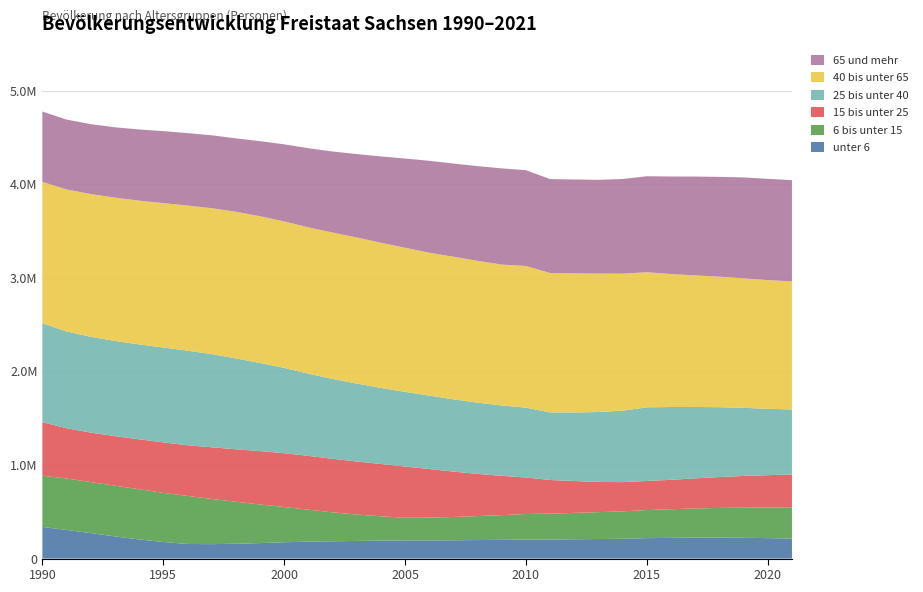

Reading right to left, extract all data points from this chart.

unter 6: 2021=213975	2020=218603	2019=222361	2018=223859	2017=223719	2016=221521	2015=218380	2014=211886	2013=208846	2012=206533	2011=203228	2010=202554	2009=200124	2008=198131	2007=195518	2006=193746	2005=193894	2004=192073	2003=188433	2002=184979	2001=181034	2000=174578	1999=165519	1998=158462	1997=154265	1996=156161	1995=177157	1994=204630	1993=237146	1992=272147	1991=306000	1990=338009
6 bis unter 15: 2021=333156	2020=327184	2019=321721	2018=317304	2017=311723	2016=306022	2015=299844	2014=292916	2013=287182	2012=281831	2011=276992	2010=273614	2009=264460	2008=256067	2007=248990	2006=243675	2005=242411	2004=259879	2003=282161	2002=309091	2001=341191	2000=376257	1999=412752	1998=448382	1997=483356	1996=513452	1995=525106	1994=536109	1993=542009	1992=545097	1991=549605	1990=547453
15 bis unter 25: 2021=351807	2020=345328	2019=338853	2018=329788	2017=321832	2016=313803	2015=311161	2014=311808	2013=323146	2012=340276	2011=359360	2010=389890	2009=419014	2008=450536	2007=484927	2006=519728	2005=547154	2004=558630	2003=566841	2002=572113	2001=575214	2000=575176	1999=569738	1998=561059	1997=551566	1996=541346	1995=539250	1994=533368	1993=529357	1992=528701	1991=536725	1990=572430
25 bis unter 40: 2021=694335	2020=708940	2019=728043	2018=746382	2017=762603	2016=778090	2015=786442	2014=763996	2013=746577	2012=732423	2011=722213	2010=746553	2009=752491	2008=761013	2007=771908	2006=784376	2005=797921	2004=812381	2003=832350	2002=853407	2001=877941	2000=911409	1999=941923	1998=971201	1997=995722	1996=1010317	1995=1013713	1994=1014184	1993=1016921	1992=1023414	1991=1034280	1990=1056347
40 bis unter 65: 2021=1367830	2020=1375120	2019=1383431	2018=1394292	2017=1405573	2016=1420089	2015=1443660	2014=1463436	2013=1479287	2012=1486142	2011=1489268	2010=1512898	2009=1504908	2008=1514759	2007=1523468	2006=1526344	2005=1539147	2004=1551156	2003=1561001	2002=1563208	2001=1563340	2000=1564486	1999=1567701	1998=1566375	1997=1558667	1996=1550226	1995=1542481	1994=1535775	1993=1530658	1992=1525356	1991=1516692	1990=1510665
65 und mehr: 2021=1081899	2020=1081766	2019=1077562	2018=1066312	2017=1055858	2016=1042258	2015=1025364	2014=1011232	2013=1001347	2012=1002999	2011=1003121	2010=1023968	2009=1027735	2008=1012295	2007=995389	2006=981905	2005=953227	2004=922165	2003=890651	2002=866261	2001=845472	2000=823675	1999=802053	1998=783936	1997=778836	1996=774200	1995=768896	1994=760279	1993=751684	1992=746393	1991=746944	1990=751010